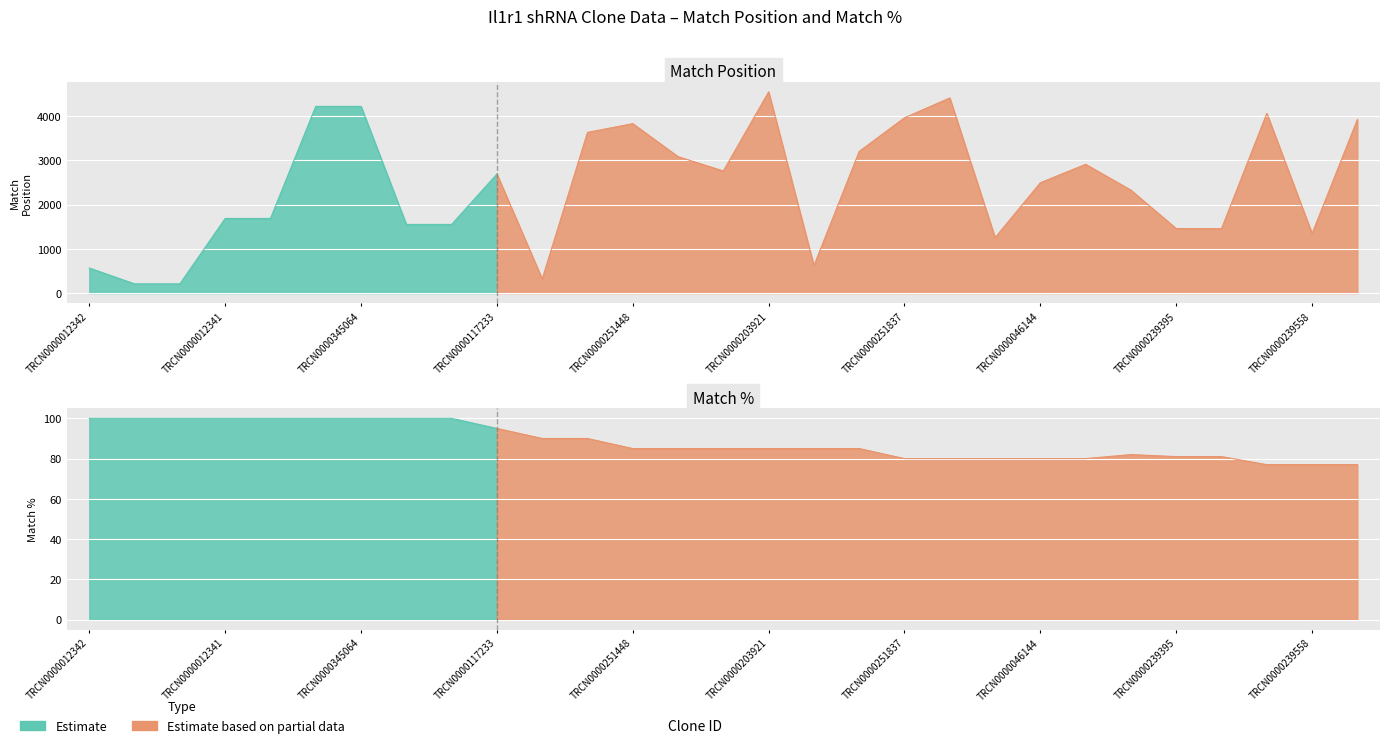

What is the approximate value of Match % at TRCN0000285199, to the nearest 5?

80